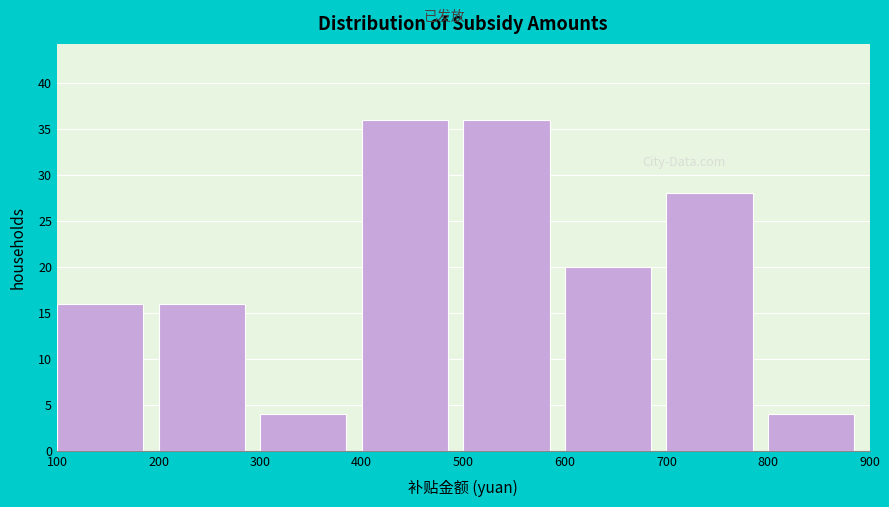

Reading left to right, transcribe this chart: for each bar, give the range it covers on the x-axis and its height. The values are not printed on the chart, so give them approximately, as read against the axis.

100 to 200: 16
200 to 300: 16
300 to 400: 4
400 to 500: 36
500 to 600: 36
600 to 700: 20
700 to 800: 28
800 to 900: 4